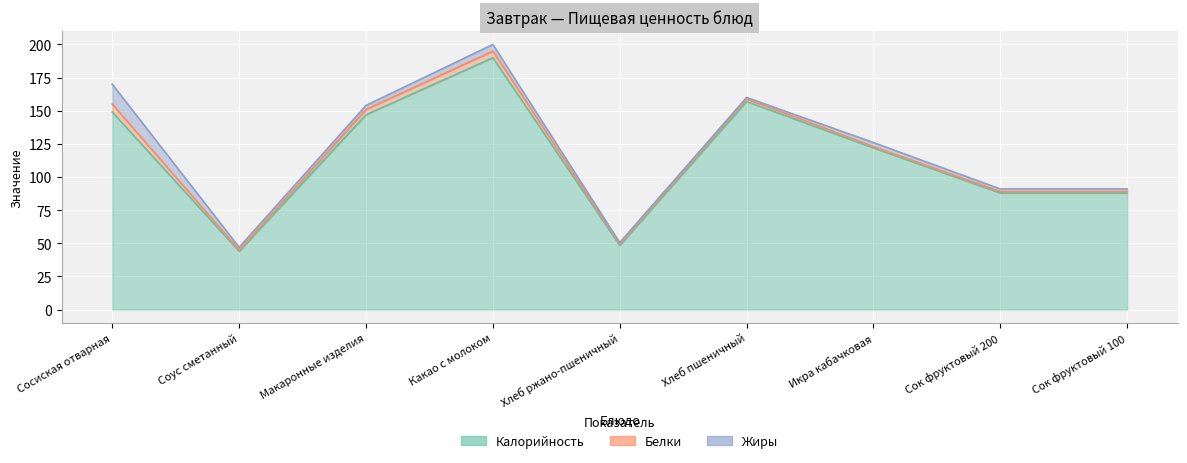

Is it true that Калорийность equals 277.7 at Хлеб пшеничный?

False